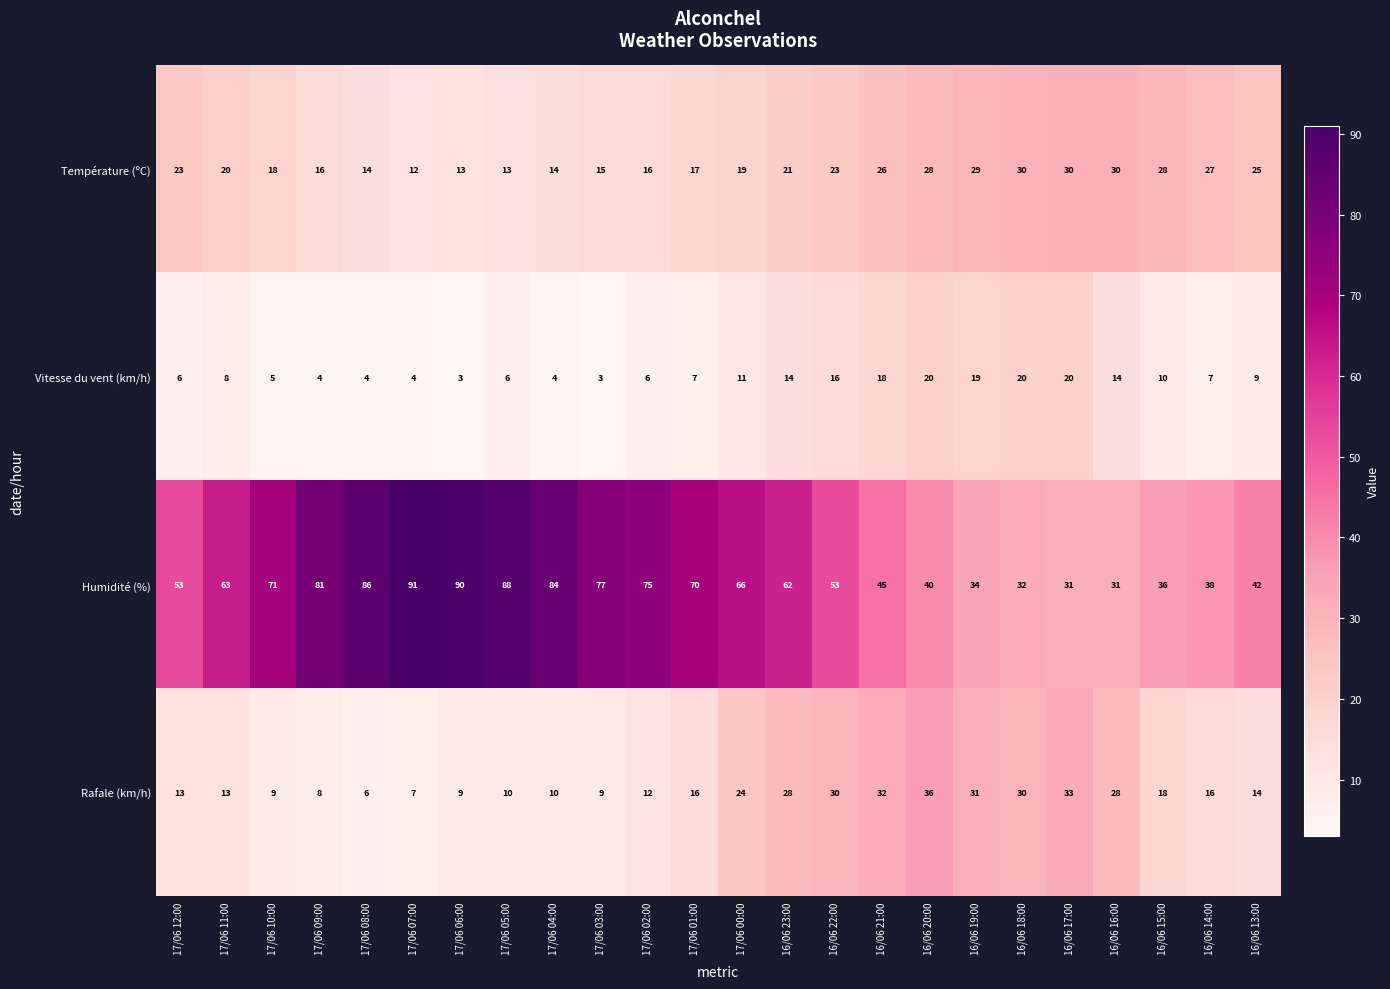

Which series has the widest spread of values?

Humidité (%)